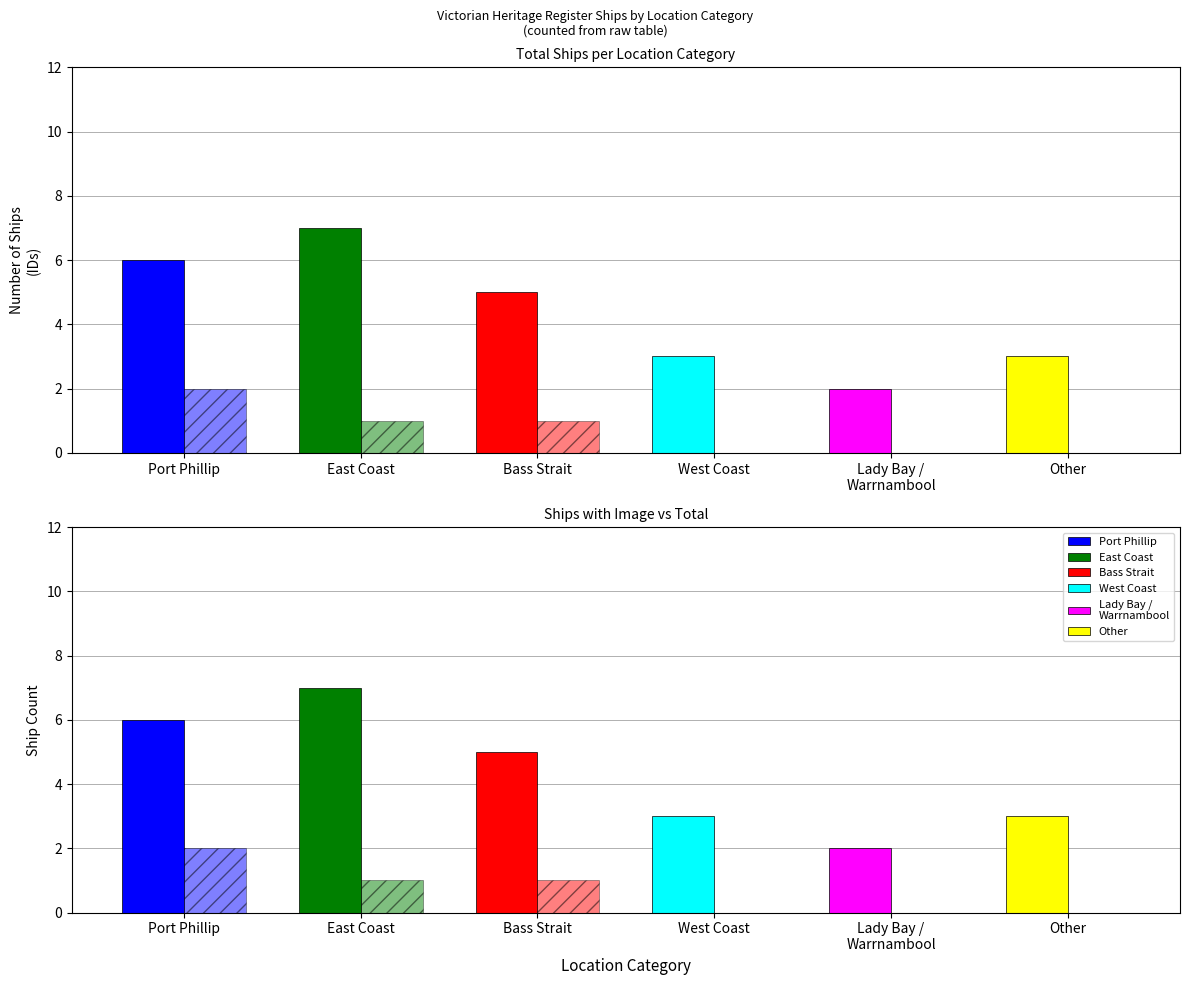

Does the chart contain any negative values?

No